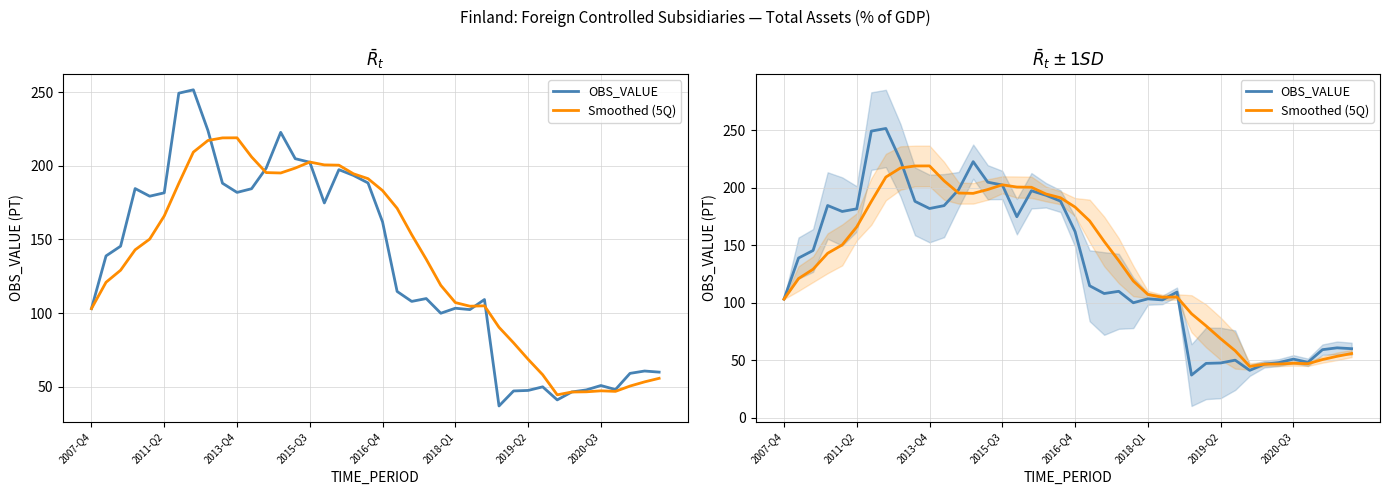

What is the minimum value for OBS_VALUE?

36.9